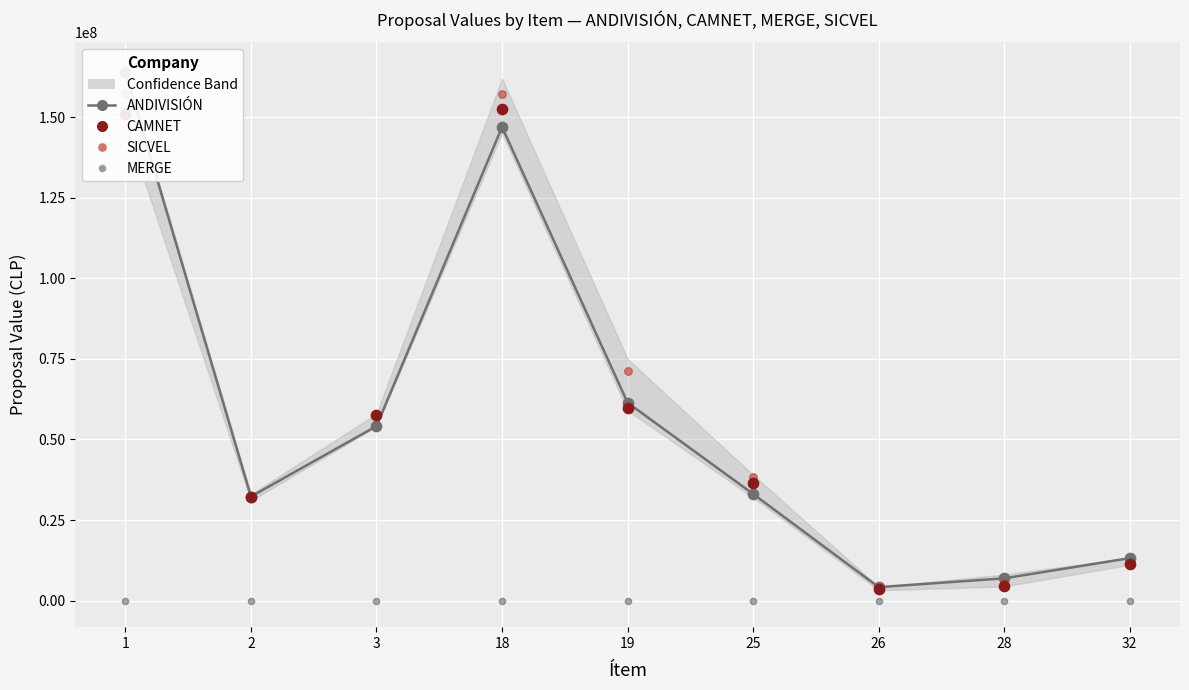

Is the value of CAMNET at 19 greater than the value of MERGE at 3?

Yes